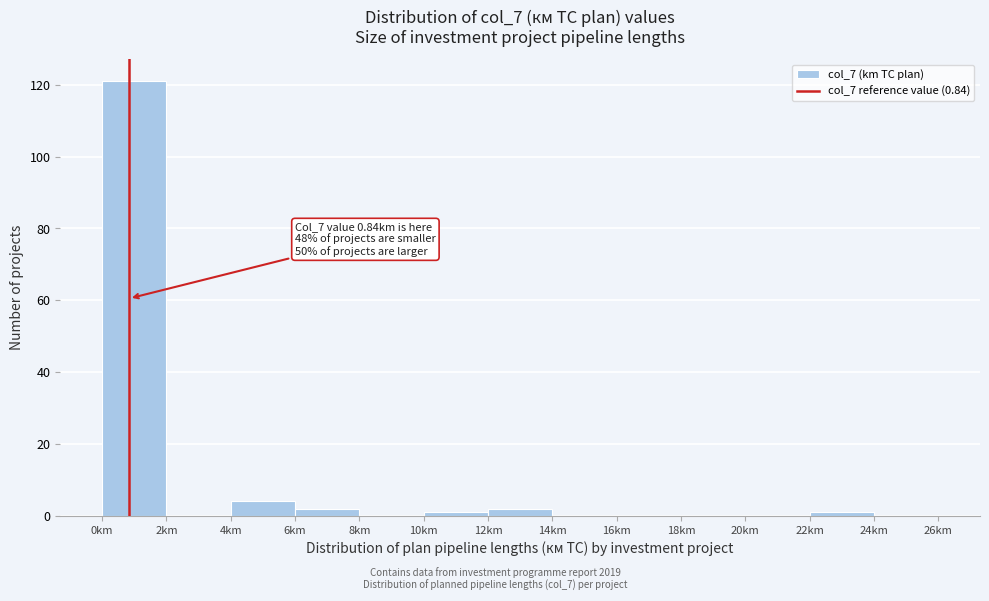

Which range on the x-axis has the tallest bar?

0 to 2